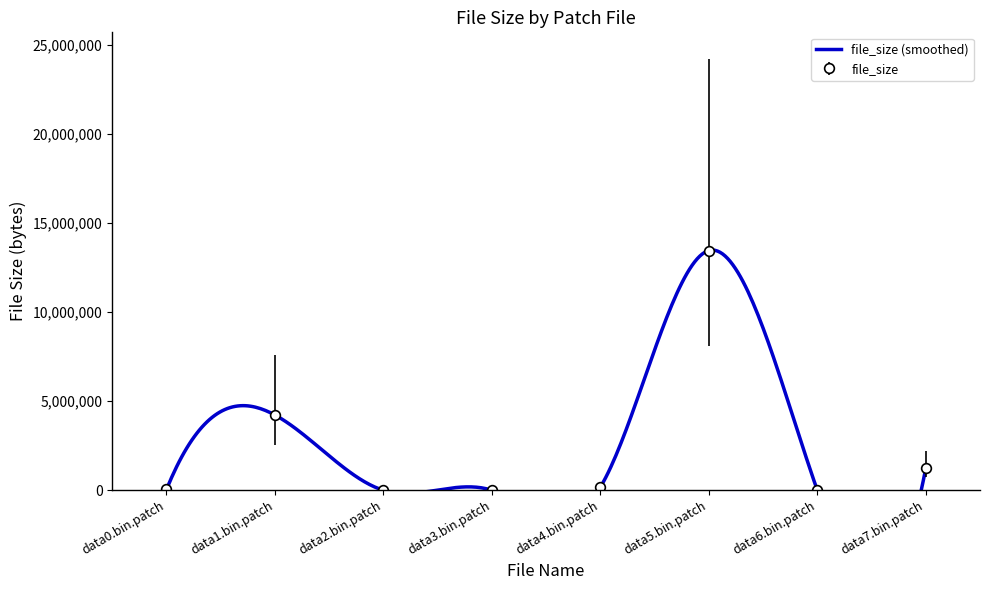

How many values are below 172651?

4